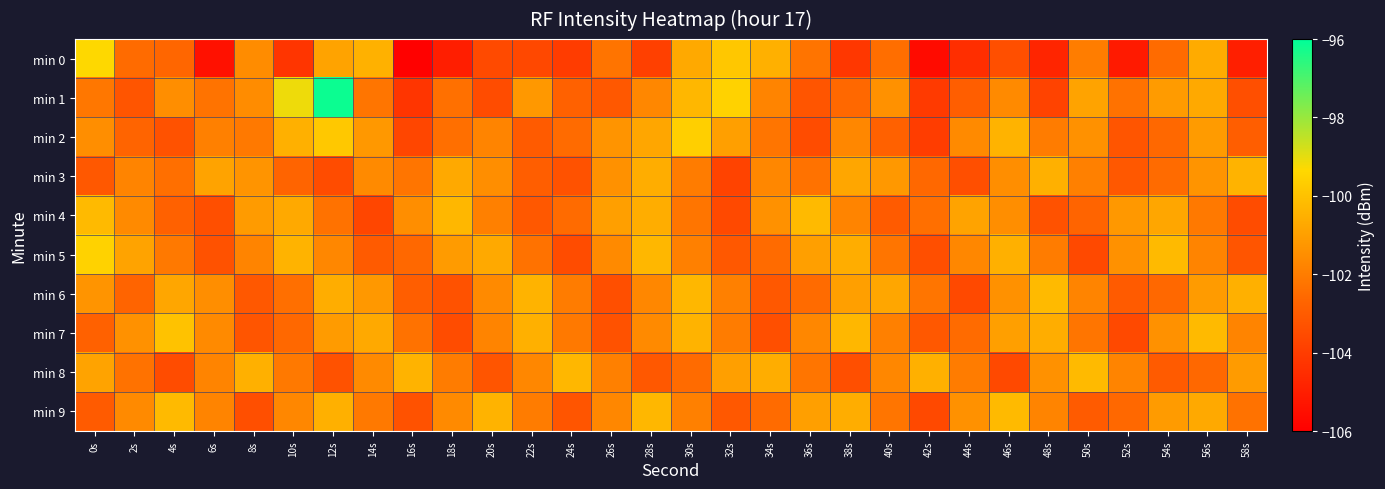

Reading left to right, list all the values displayed in this chart.

min 0: 0s=-99.3	2s=-102.5	4s=-102.7	6s=-105.4	8s=-101.6	10s=-104.2	12s=-100.9	14s=-100.5	16s=-105.9	18s=-105.0	20s=-103.5	22s=-103.6	24s=-104.0	26s=-102.2	28s=-103.9	30s=-100.7	32s=-99.8	34s=-100.5	36s=-102.2	38s=-104.2	40s=-102.4	42s=-105.6	44s=-104.5	46s=-103.4	48s=-104.8	50s=-102.0	52s=-105.1	54s=-102.5	56s=-100.6	58s=-105.0
min 1: 0s=-102.1	2s=-103.2	4s=-101.5	6s=-102.3	8s=-101.6	10s=-99.1	12s=-96.2	14s=-102.2	16s=-104.3	18s=-102.4	20s=-103.5	22s=-101.2	24s=-102.8	26s=-103.1	28s=-101.7	30s=-100.3	32s=-99.5	34s=-101.8	36s=-103.2	38s=-102.6	40s=-101.4	42s=-104.1	44s=-102.9	46s=-101.6	48s=-103.8	50s=-100.9	52s=-102.3	54s=-101.1	56s=-100.7	58s=-103.4
min 2: 0s=-101.5	2s=-102.7	4s=-103.3	6s=-101.9	8s=-102.1	10s=-100.5	12s=-99.8	14s=-101.2	16s=-103.7	18s=-102.4	20s=-101.8	22s=-103.0	24s=-102.5	26s=-101.3	28s=-100.8	30s=-99.6	32s=-101.0	34s=-102.2	36s=-103.5	38s=-101.7	40s=-102.8	42s=-104.0	44s=-101.6	46s=-100.4	48s=-102.0	50s=-101.4	52s=-103.2	54s=-102.6	56s=-101.1	58s=-102.9
min 3: 0s=-103.1	2s=-101.8	4s=-102.4	6s=-100.9	8s=-101.3	10s=-102.7	12s=-103.5	14s=-101.6	16s=-102.2	18s=-100.7	20s=-101.5	22s=-102.9	24s=-103.3	26s=-101.4	28s=-100.6	30s=-102.0	32s=-103.8	34s=-101.7	36s=-102.3	38s=-100.8	40s=-101.2	42s=-102.6	44s=-103.4	46s=-101.5	48s=-100.5	50s=-101.9	52s=-103.1	54s=-102.5	56s=-101.3	58s=-100.4
min 4: 0s=-100.2	2s=-101.6	4s=-102.8	6s=-103.4	8s=-101.1	10s=-100.7	12s=-102.3	14s=-103.7	16s=-101.5	18s=-100.3	20s=-101.9	22s=-103.1	24s=-102.5	26s=-101.0	28s=-100.6	30s=-102.2	32s=-103.6	34s=-101.4	36s=-100.2	38s=-101.8	40s=-103.0	42s=-102.4	44s=-100.9	46s=-101.5	48s=-103.3	50s=-102.7	52s=-101.2	54s=-100.8	56s=-102.1	58s=-103.5
min 5: 0s=-99.5	2s=-100.9	4s=-102.1	6s=-103.3	8s=-101.8	10s=-100.4	12s=-101.7	14s=-103.0	16s=-102.6	18s=-101.1	20s=-100.7	22s=-102.3	24s=-103.5	26s=-101.6	28s=-100.3	30s=-101.9	32s=-103.1	34s=-102.5	36s=-101.0	38s=-100.6	40s=-102.2	42s=-103.4	44s=-101.7	46s=-100.5	48s=-102.0	50s=-103.6	52s=-101.4	54s=-100.2	56s=-101.8	58s=-103.2
min 6: 0s=-101.3	2s=-102.7	4s=-100.8	6s=-101.5	8s=-103.1	10s=-102.4	12s=-100.6	14s=-101.2	16s=-102.9	18s=-103.3	20s=-101.6	22s=-100.4	24s=-102.0	26s=-103.4	28s=-101.7	30s=-100.3	32s=-101.9	34s=-103.1	36s=-102.5	38s=-101.0	40s=-100.8	42s=-102.2	44s=-103.6	46s=-101.4	48s=-100.2	50s=-101.8	52s=-103.0	54s=-102.6	56s=-101.1	58s=-100.5
min 7: 0s=-102.8	2s=-101.4	4s=-100.0	6s=-101.6	8s=-103.2	10s=-102.6	12s=-101.1	14s=-100.7	16s=-102.3	18s=-103.5	20s=-101.8	22s=-100.5	24s=-102.1	26s=-103.3	28s=-101.6	30s=-100.4	32s=-102.0	34s=-103.4	36s=-101.7	38s=-100.3	40s=-101.9	42s=-103.1	44s=-102.5	46s=-101.0	48s=-100.6	50s=-102.2	52s=-103.6	54s=-101.4	56s=-100.2	58s=-101.8
min 8: 0s=-100.9	2s=-102.3	4s=-103.5	6s=-101.8	8s=-100.5	10s=-102.1	12s=-103.3	14s=-101.6	16s=-100.4	18s=-102.0	20s=-103.2	22s=-101.7	24s=-100.3	26s=-101.9	28s=-103.1	30s=-102.5	32s=-101.0	34s=-100.6	36s=-102.2	38s=-103.4	40s=-101.7	42s=-100.5	44s=-102.0	46s=-103.6	48s=-101.4	50s=-100.2	52s=-101.8	54s=-103.0	56s=-102.6	58s=-101.1
min 9: 0s=-103.0	2s=-101.6	4s=-100.2	6s=-101.8	8s=-103.4	10s=-101.7	12s=-100.5	14s=-102.1	16s=-103.3	18s=-101.6	20s=-100.4	22s=-102.0	24s=-103.2	26s=-101.7	28s=-100.3	30s=-101.9	32s=-103.1	34s=-102.5	36s=-101.0	38s=-100.6	40s=-102.2	42s=-103.6	44s=-101.4	46s=-100.2	48s=-101.8	50s=-103.0	52s=-102.6	54s=-101.1	56s=-100.7	58s=-102.3